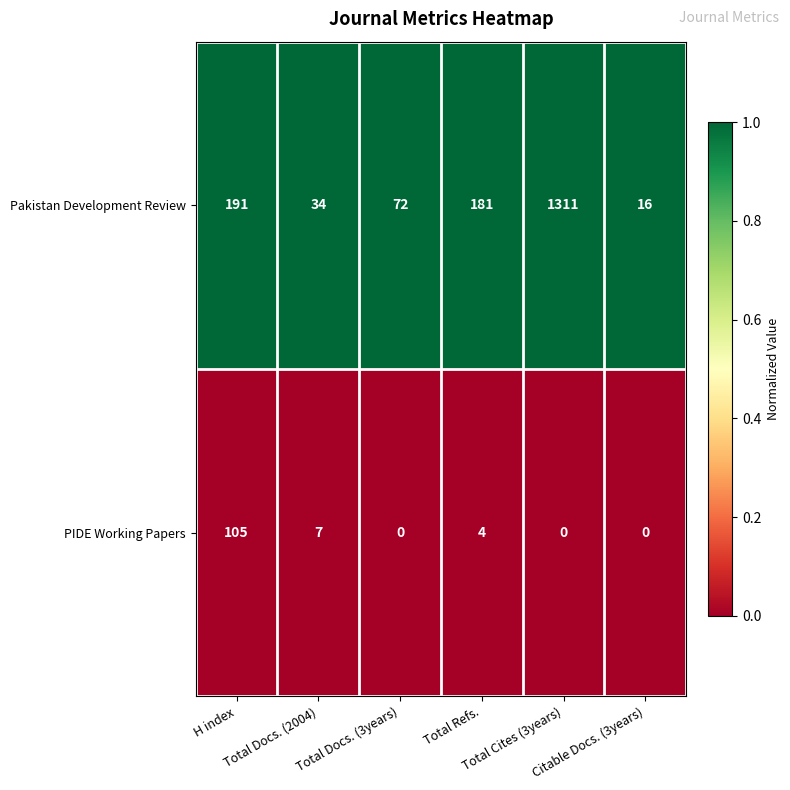

What is the spread (max minus min) of values at Total Refs.?

177